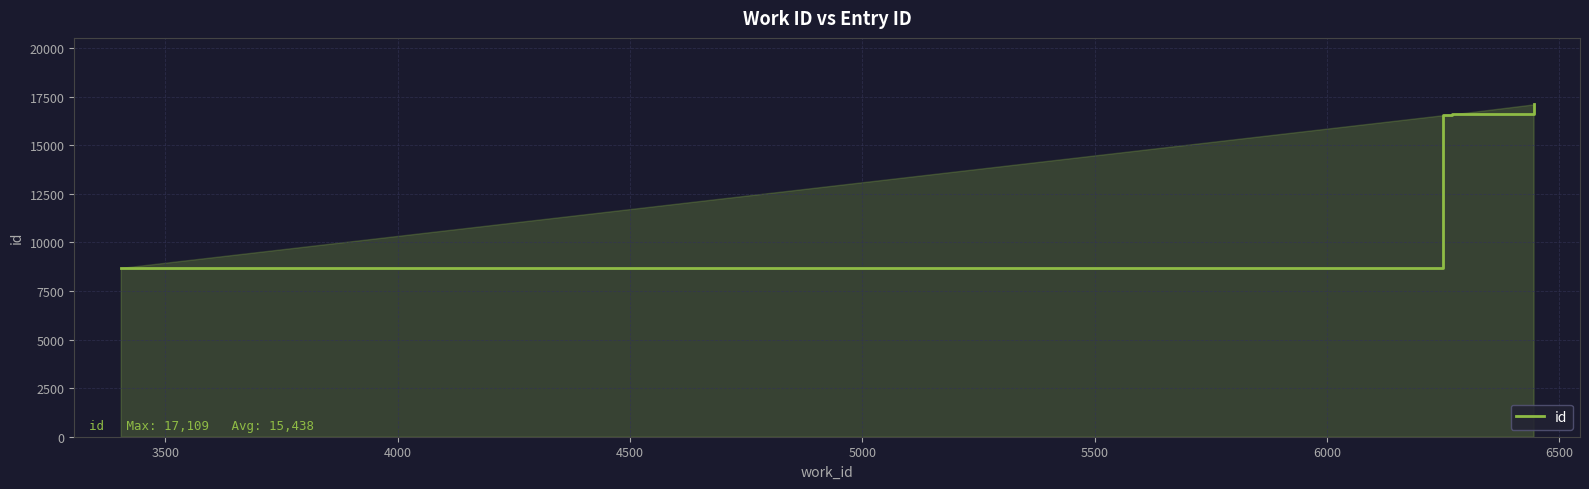

What is the sum of all values?

92632